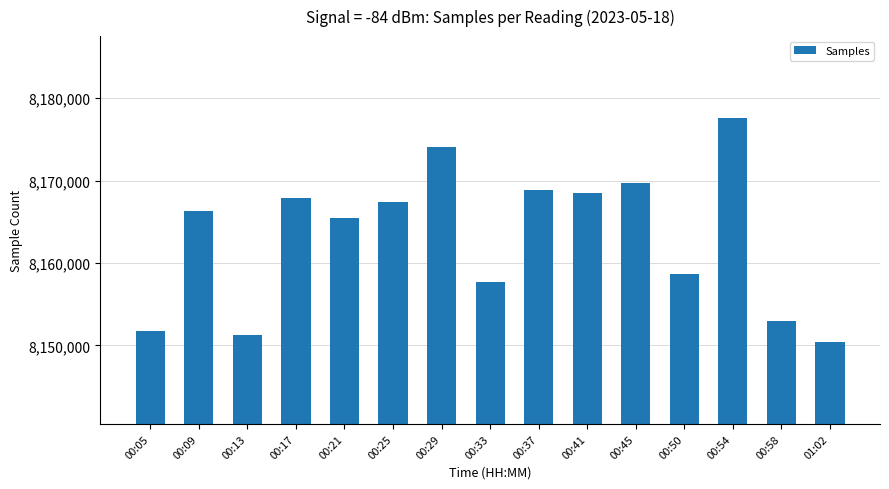

Rank the categories by value from highest to lowest.

00:54, 00:29, 00:45, 00:37, 00:41, 00:17, 00:25, 00:09, 00:21, 00:50, 00:33, 00:58, 00:05, 00:13, 01:02